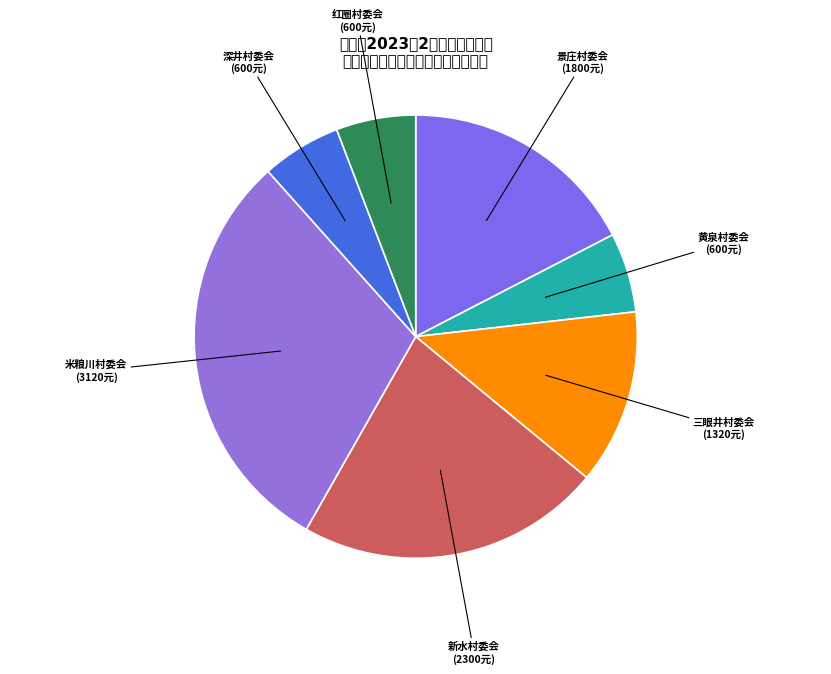

Between 李成兰(米粮川村委会) and 田建军(红圈村委会), which is larger?

李成兰(米粮川村委会)